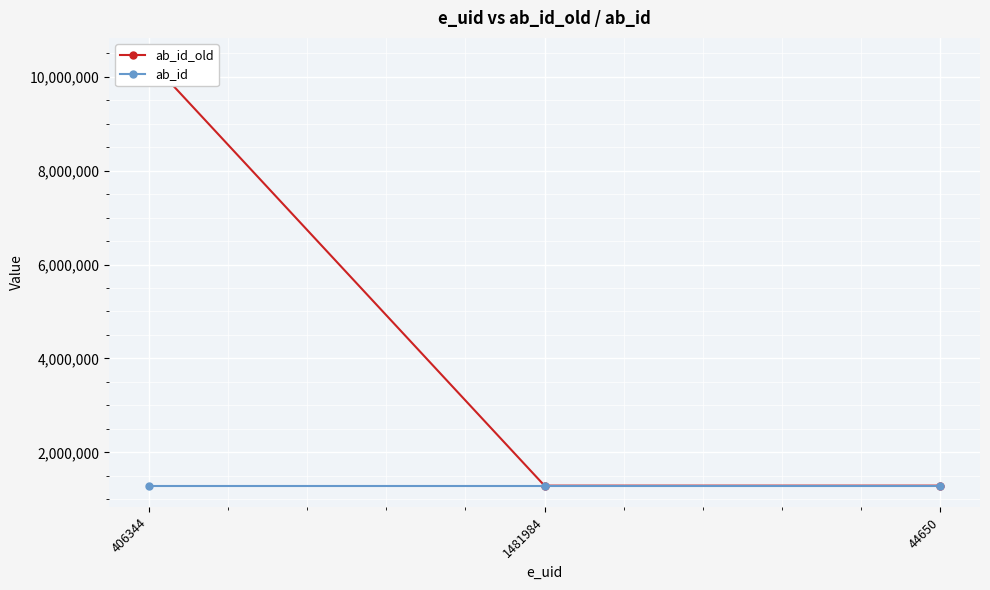

True or false: ab_id has a value of 2290659 at 1481984.

False